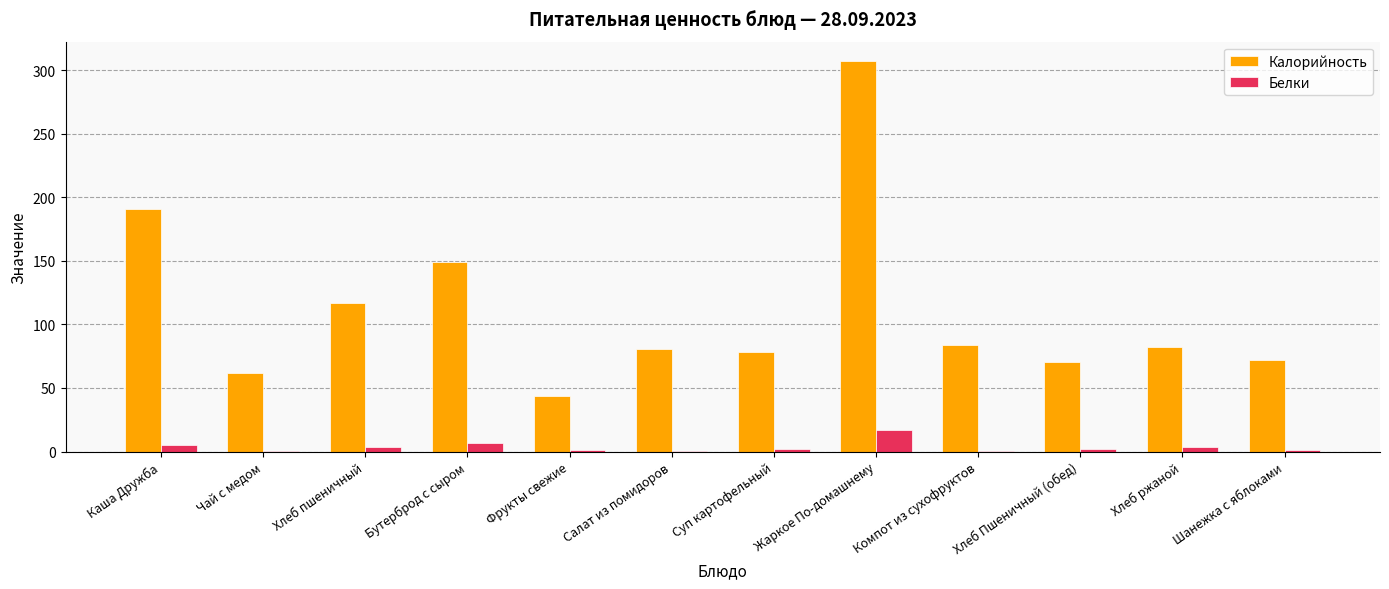

What is the sum of all Белки values?

45.0